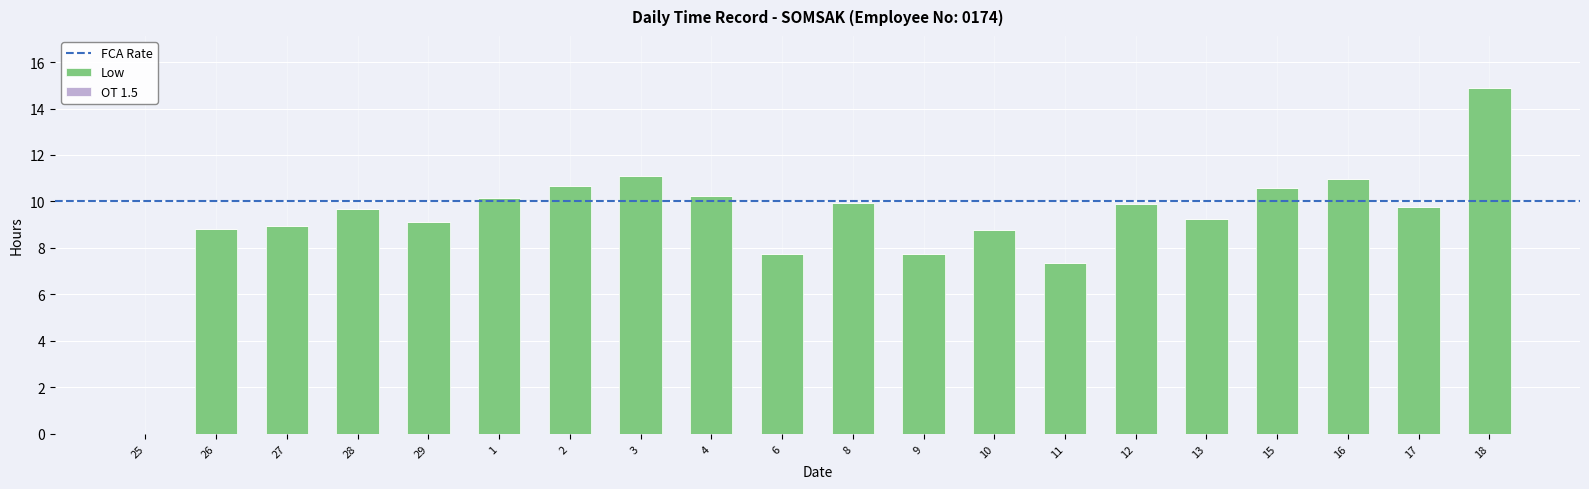

True or false: the data shows 10.2 at 4.

True